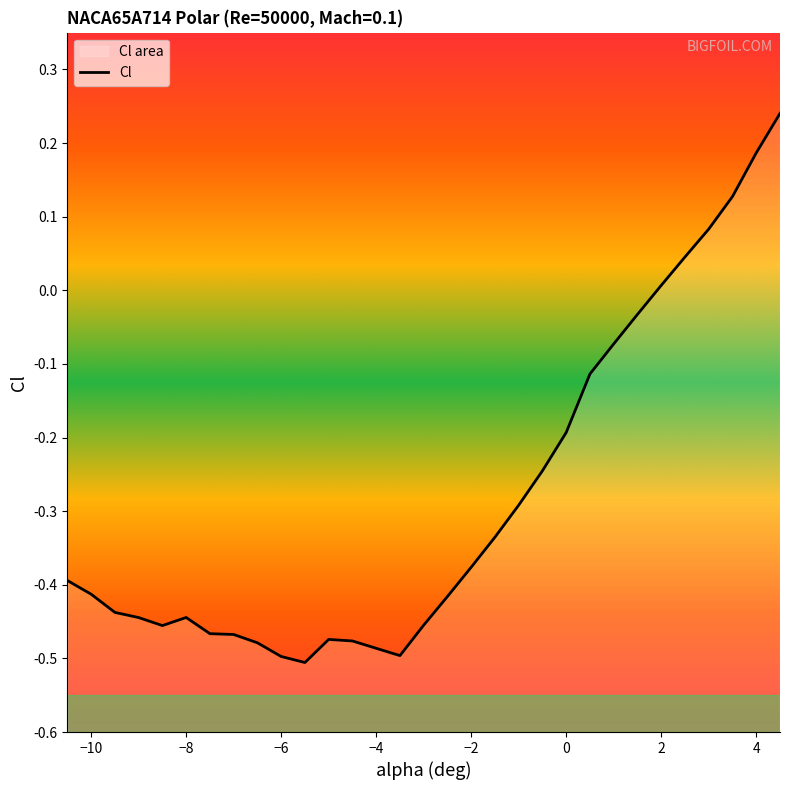

Where is the data nearest to the value 0?

2.0